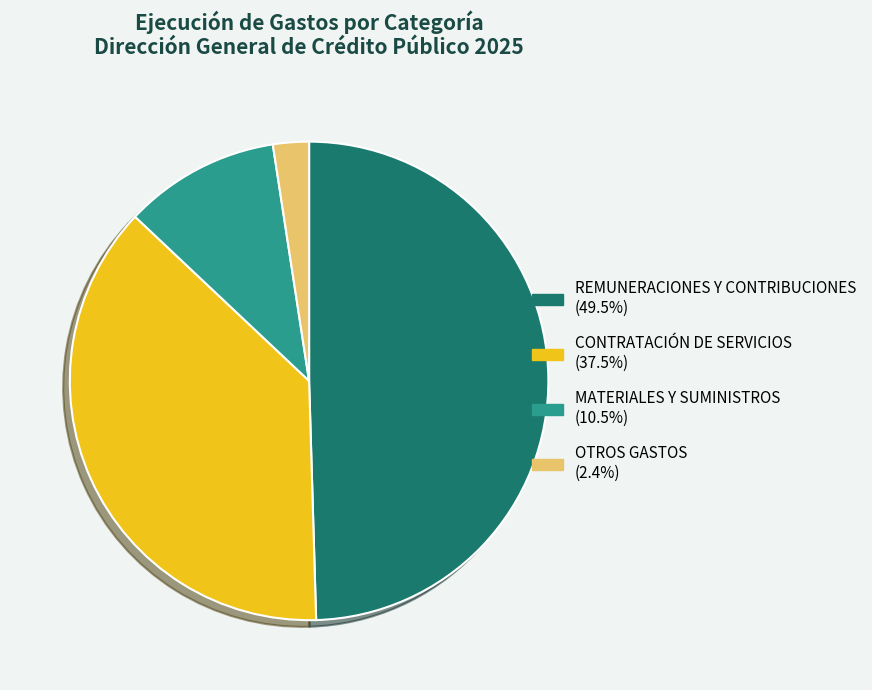

Is there a majority slice in this chart?

No